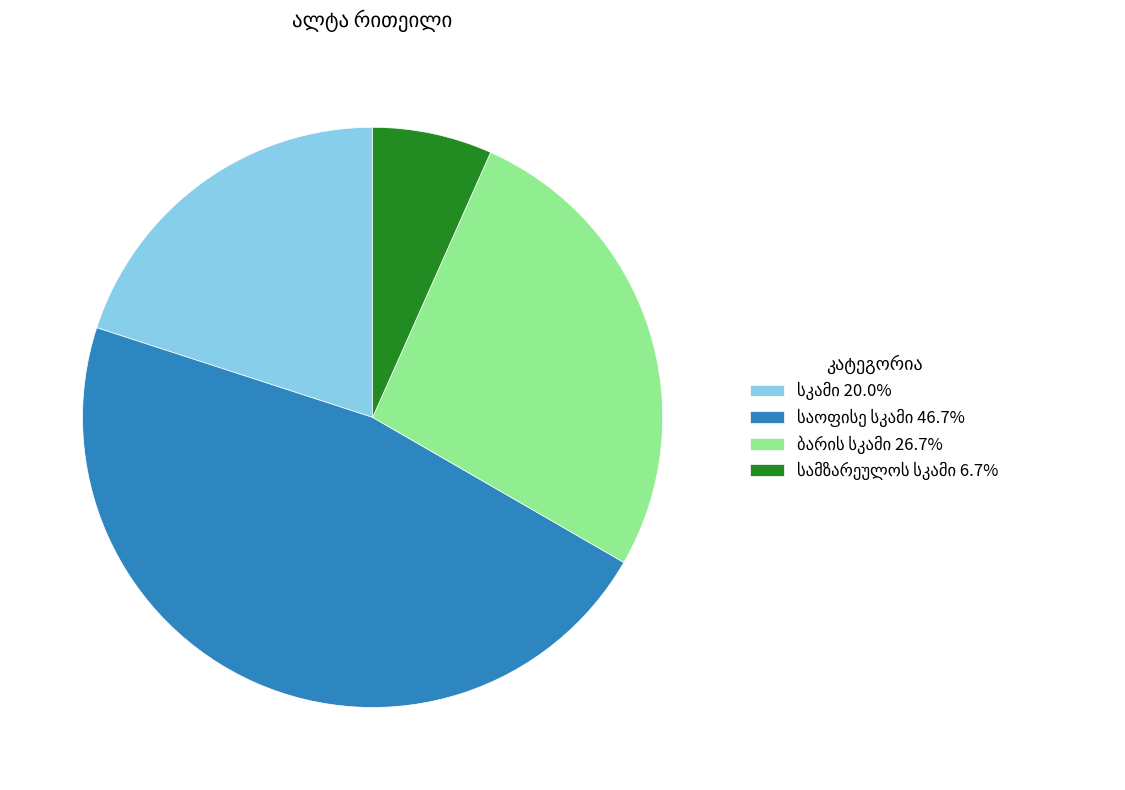

Is there a majority slice in this chart?

No